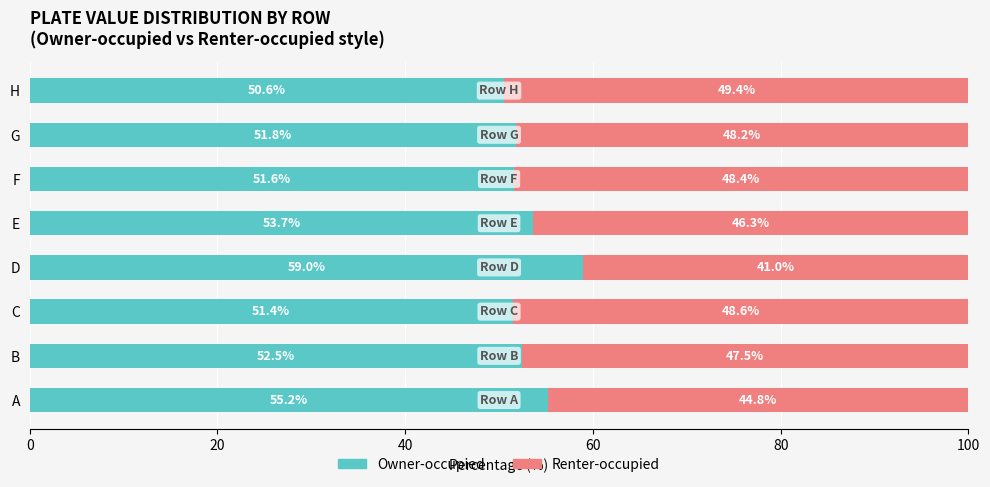

What is the total value across all series at G?

100.0